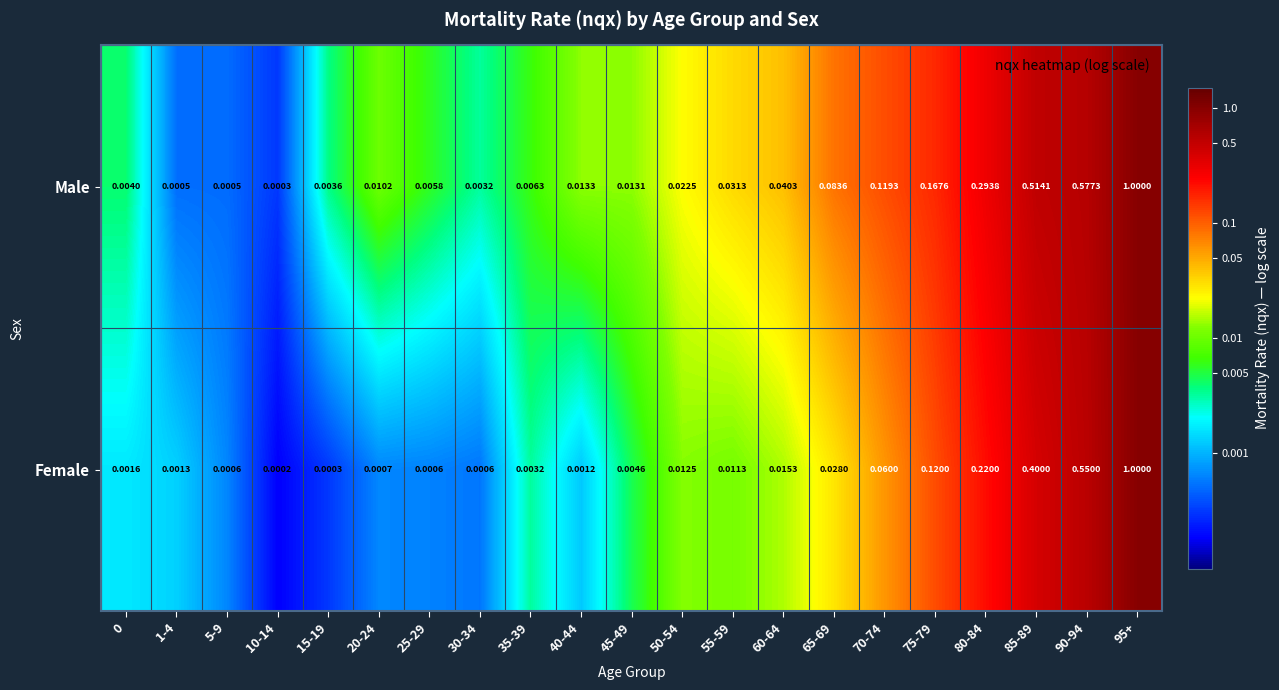

At 70-74, list the series in order from largest to smallest.

Male, Female